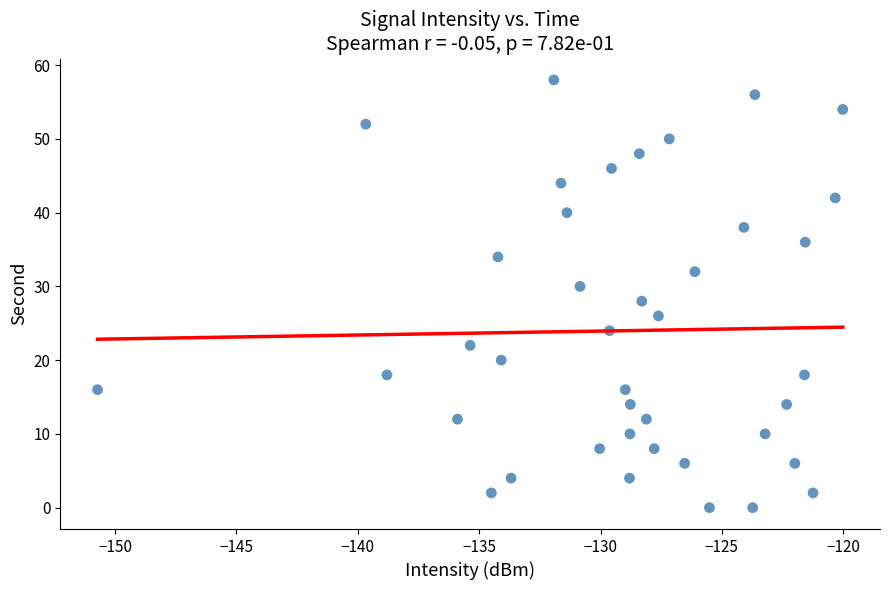

What is the range of Y values (max minus min)?

58